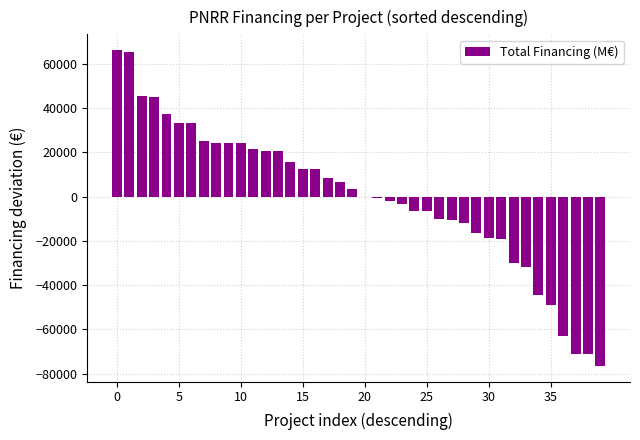

What is the maximum value shown in the chart?

66153.2